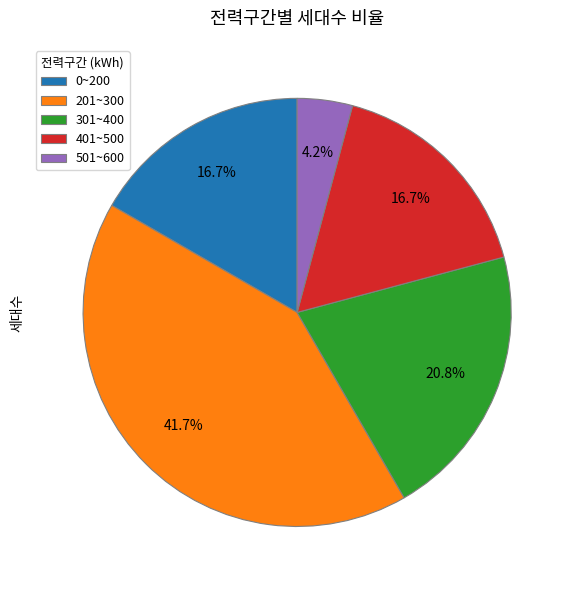

What is the smallest slice in the pie chart?

501~600